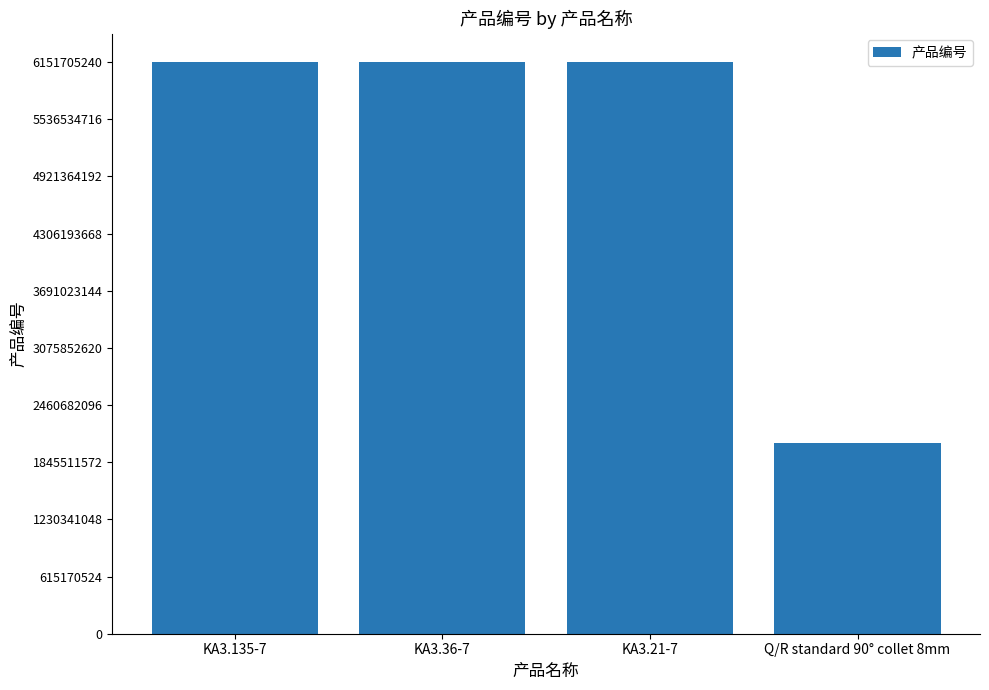

Read the value at KA3.21-7.

6151705240